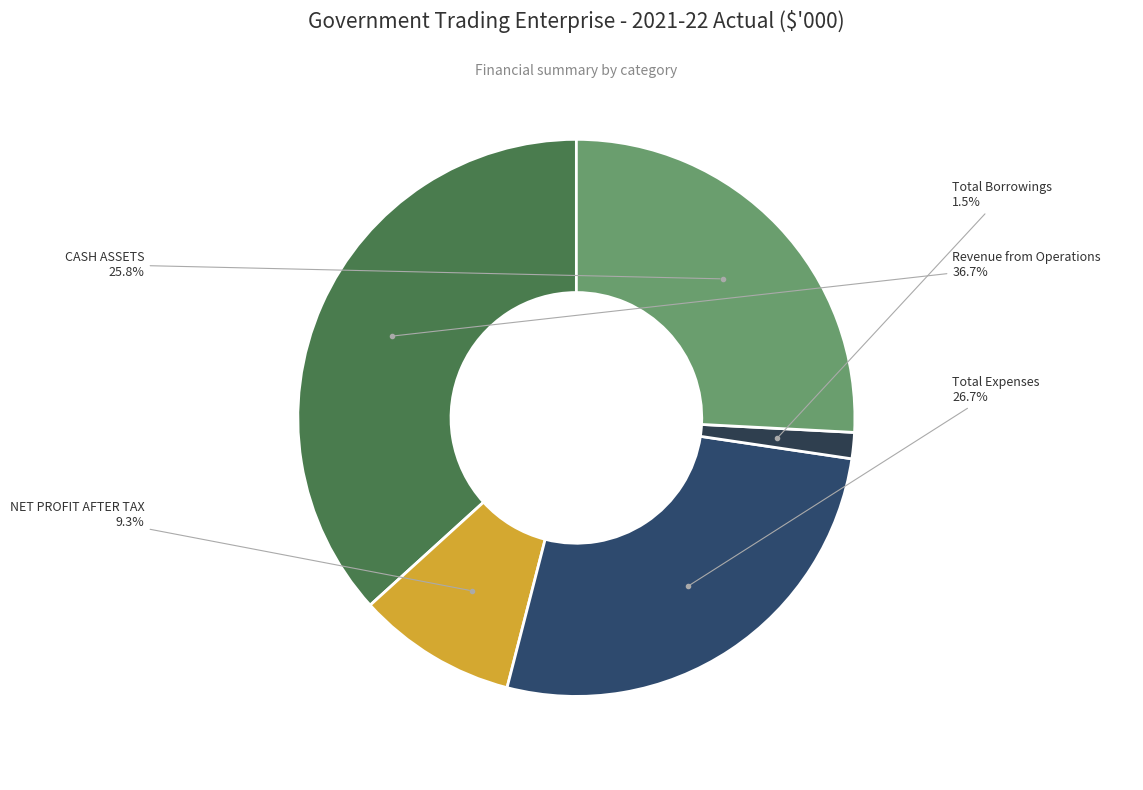

To the nearest percent, what is the average slice percentage?

20%